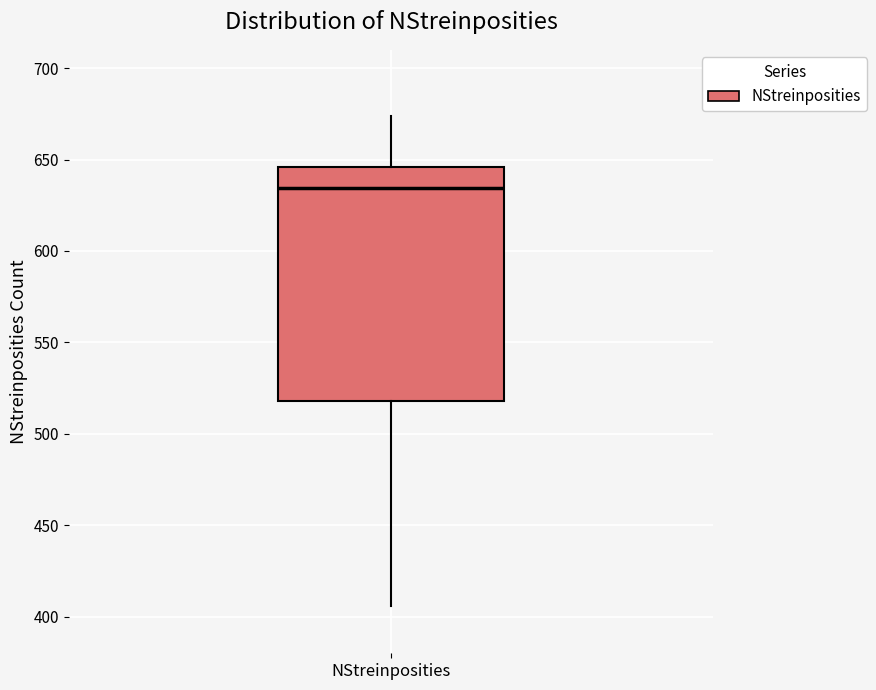

Read this box plot against the y-axis: the position of the median line, the range covered by the box, and the ends of both whiskers. The values are not printed on the chart, so give them approximately, as read against the axis.

median 635, box 520 to 645, whiskers 405 to 675